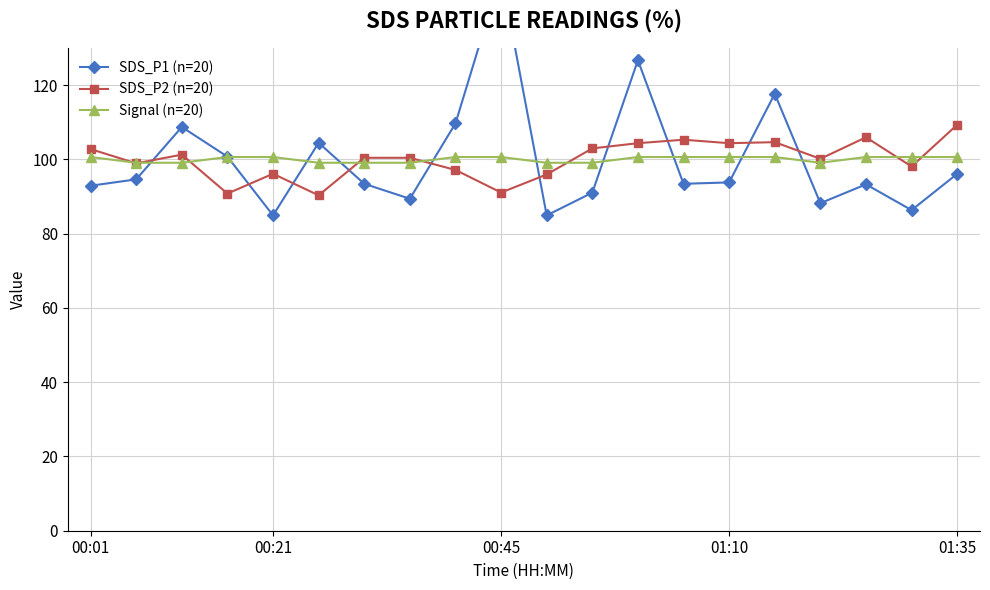

Is it true that Signal (n=20) equals 49.5 at 00:21?

False